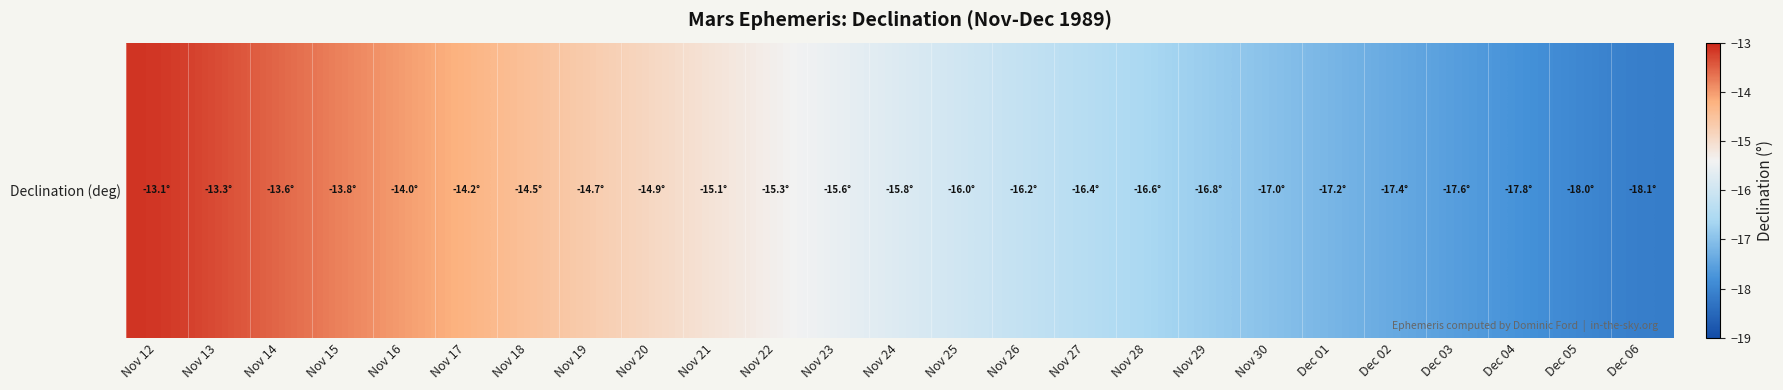

At which category does the chart reach its minimum across all series?

Dec 06